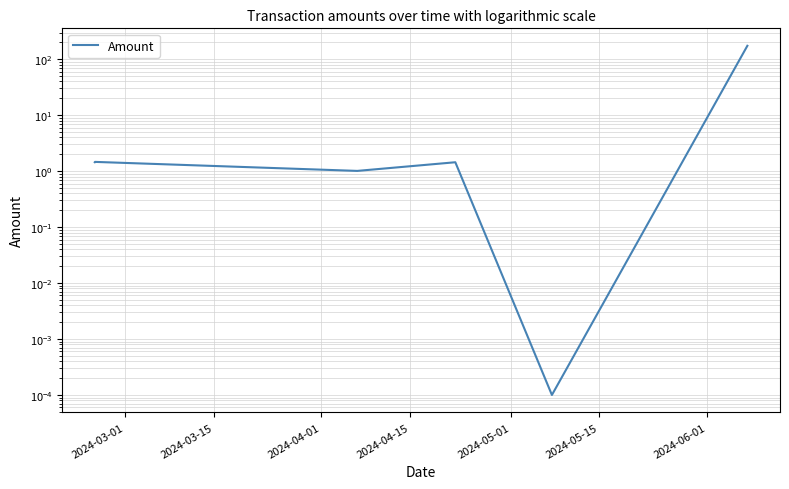

What is the average value?

29.8